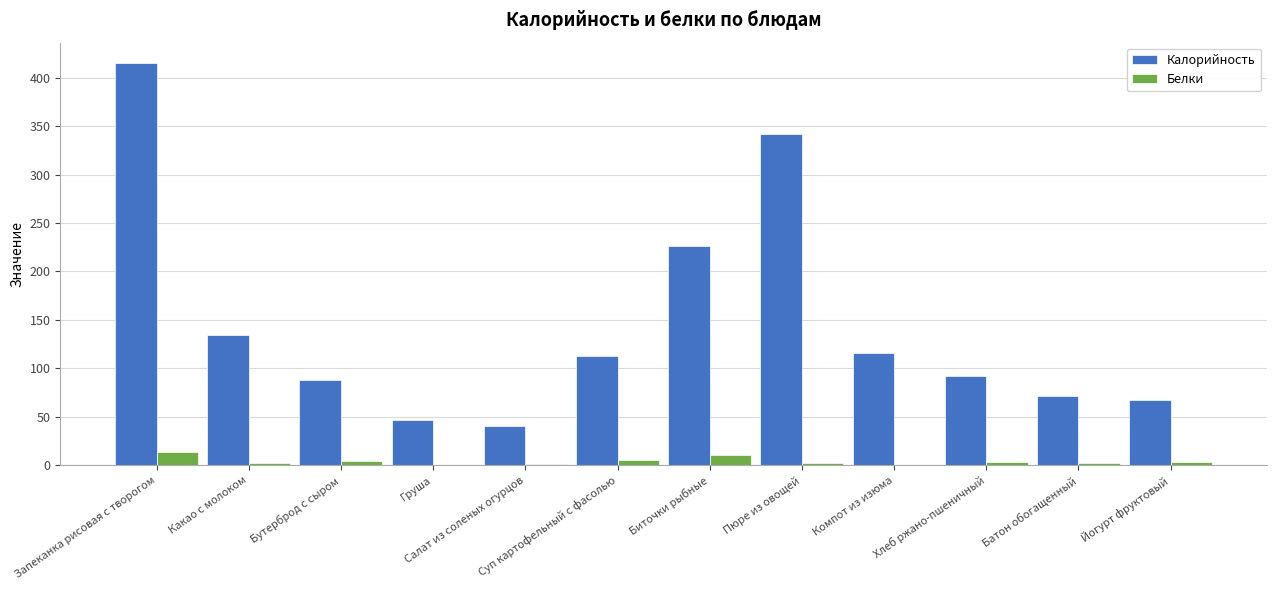

Where does the Калорийность series first go above 112?

Запеканка рисовая с творогом